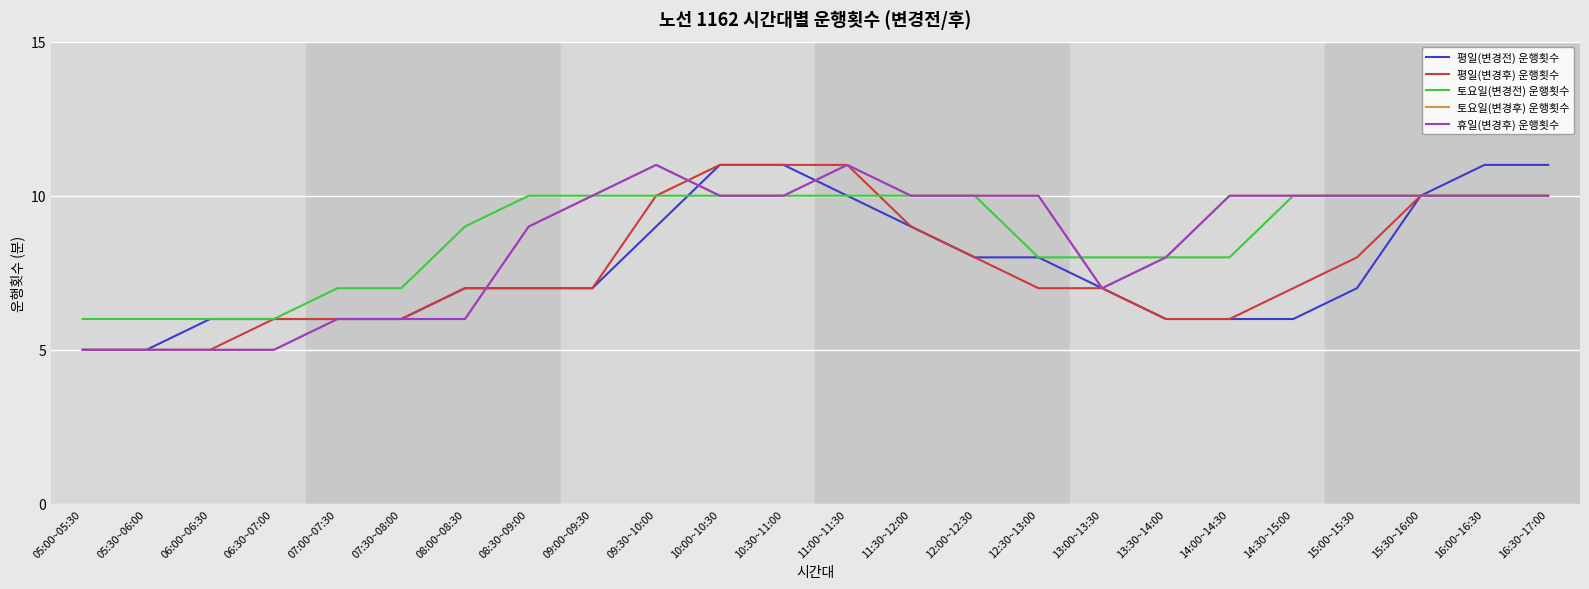

Which series ends up on top after the final intersection of 평일(변경전) 운행횟수 and 토요일(변경후) 운행횟수?

토요일(변경후) 운행횟수